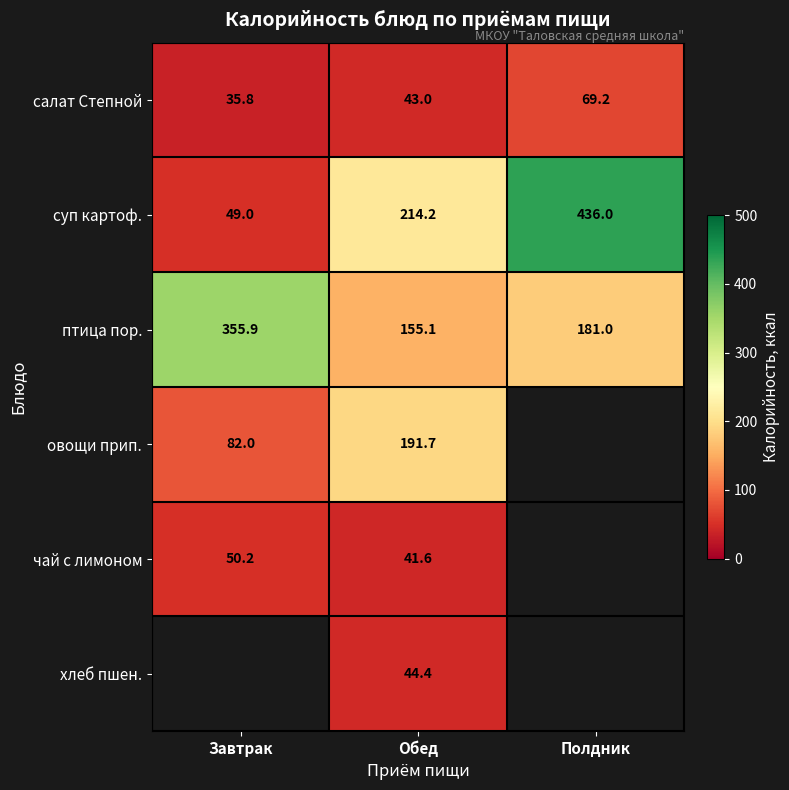

Between Обед and Полдник, which is larger?

Полдник